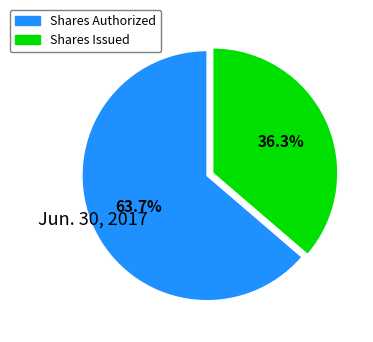

What percentage is NOT represented by Shares Issued?

63.7%